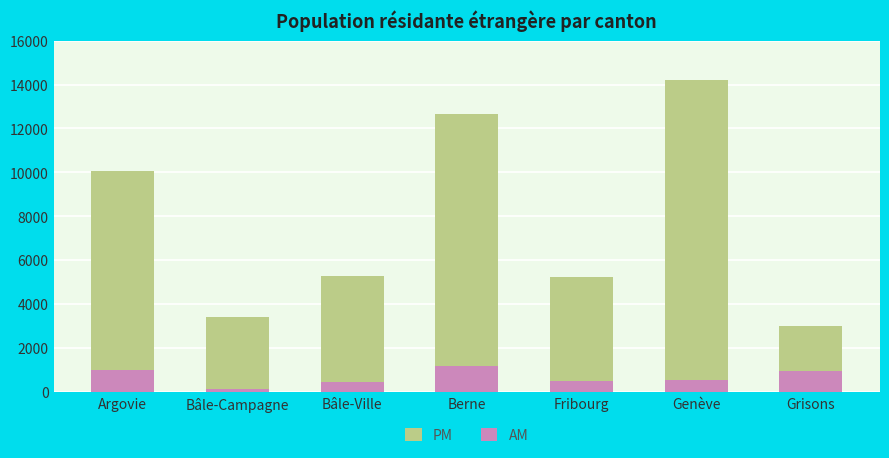

What is the approximate value of AM at Genève, to the nearest 100?

500